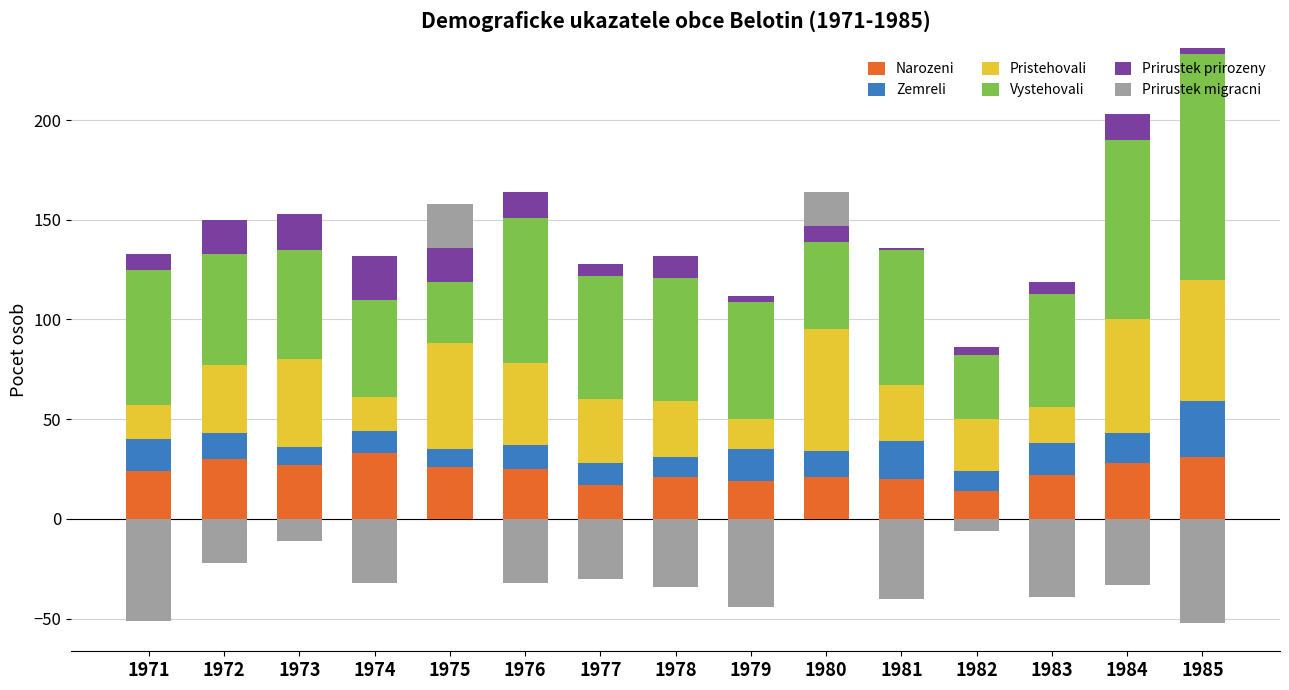

How many categories are shown in the chart?

15